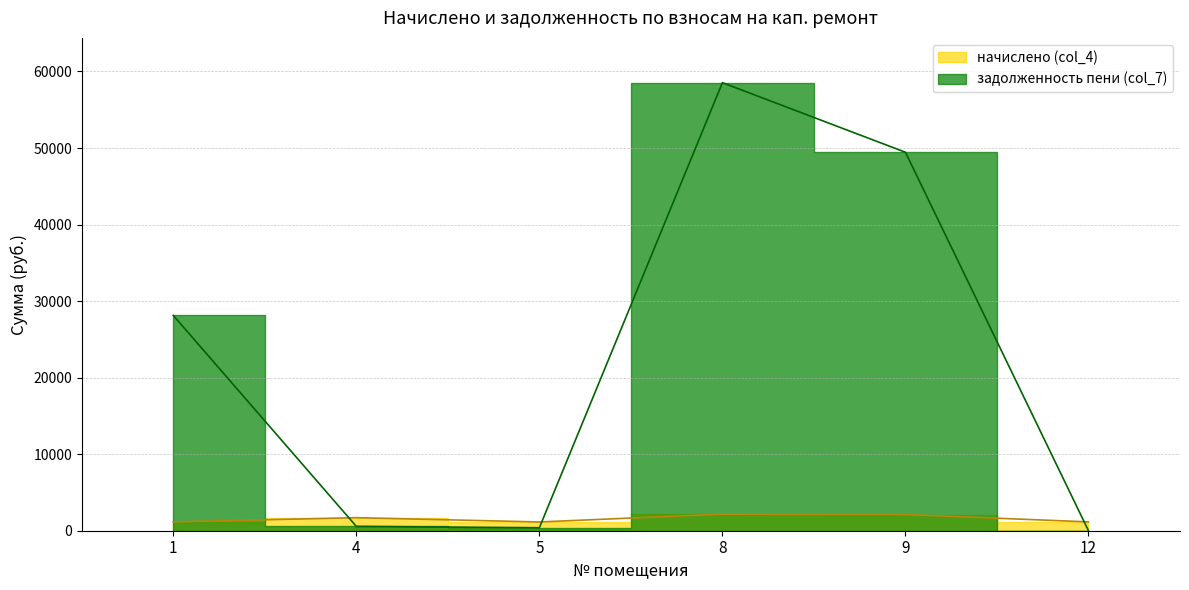

True or false: начислено (col_4) has a value of 2066.9 at 1.

False